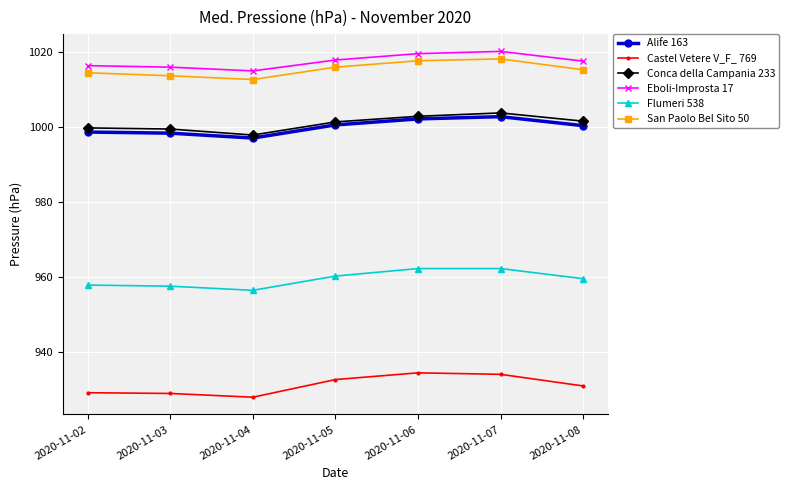

What is the value of the Castel Vetere V_F_ 769 point at the 4th from the left?

932.7